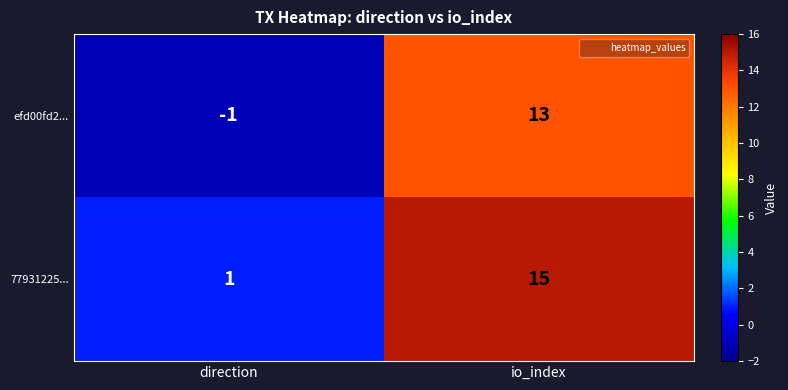

True or false: efd00fd2... has a value of -2 at direction.

False